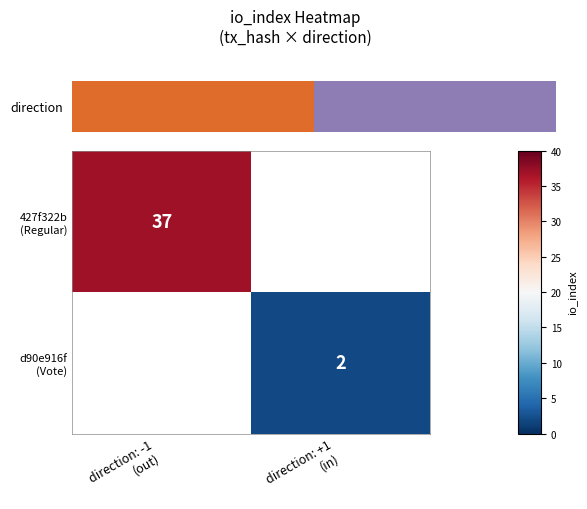

Rank the series by their average value, from highest to lowest.

427f322b (Regular), d90e916f (Vote)